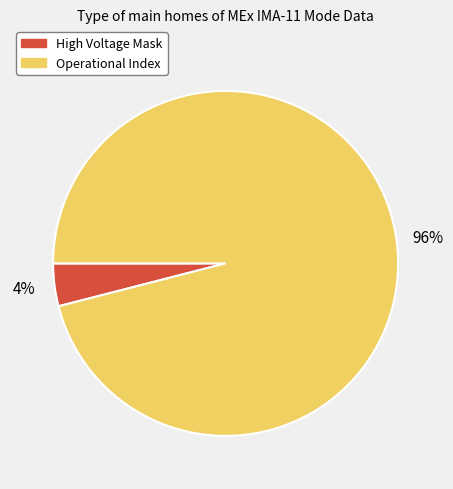

Is the sum of High Voltage Mask and Operational Index greater than half?

Yes